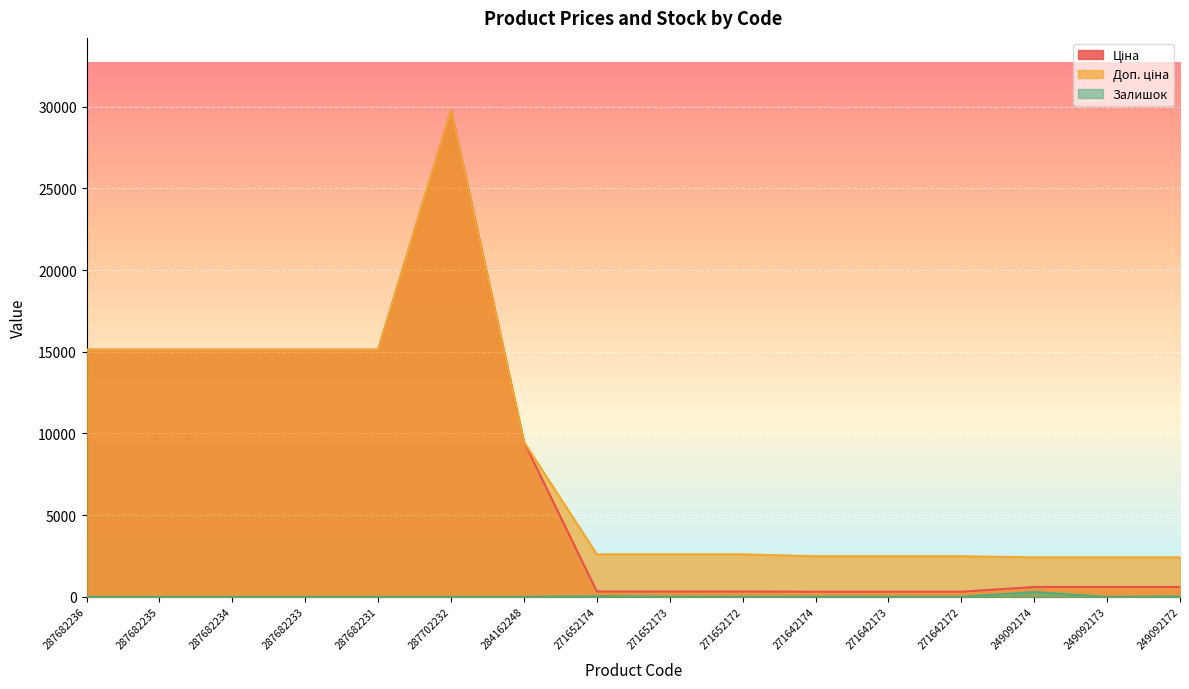

True or false: Залишок has a value of 53.0 at 271652174.

False